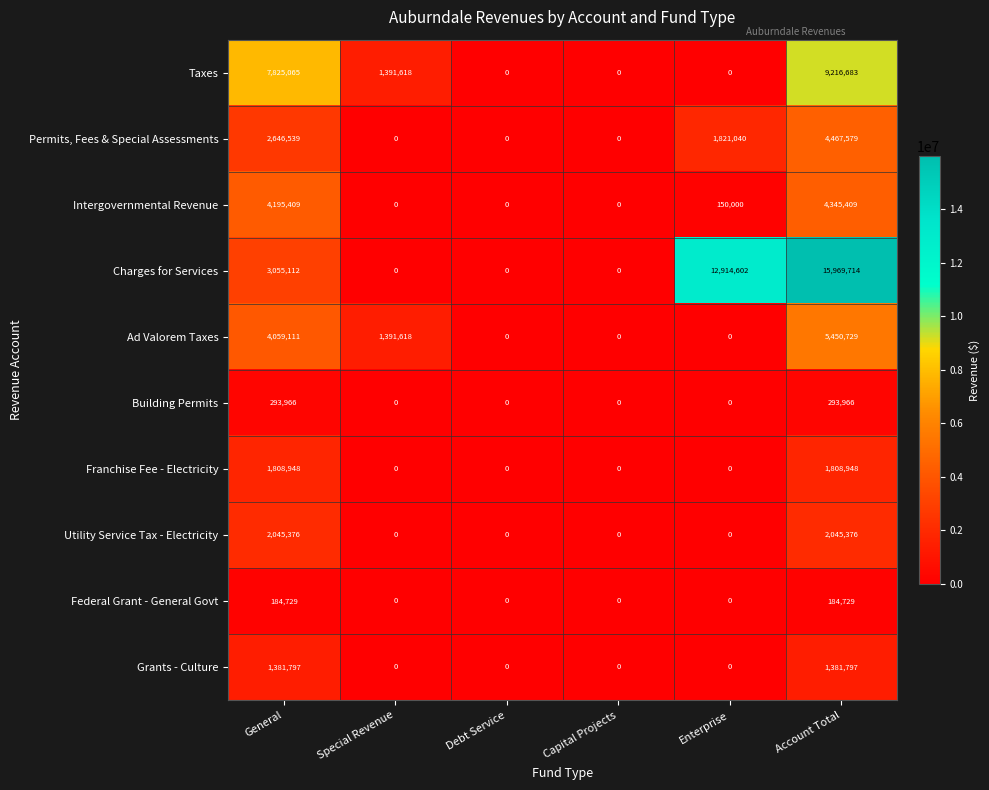

Which label corresponds to the largest value in the chart?

Account Total